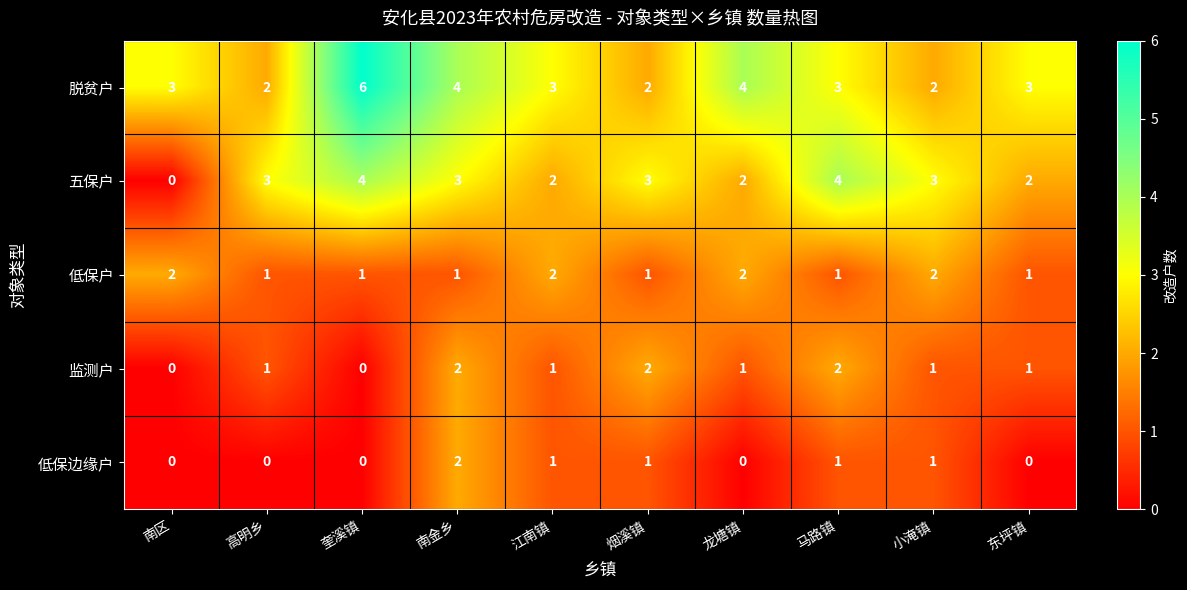

How many 低保户 values are between 1 and 2?

10